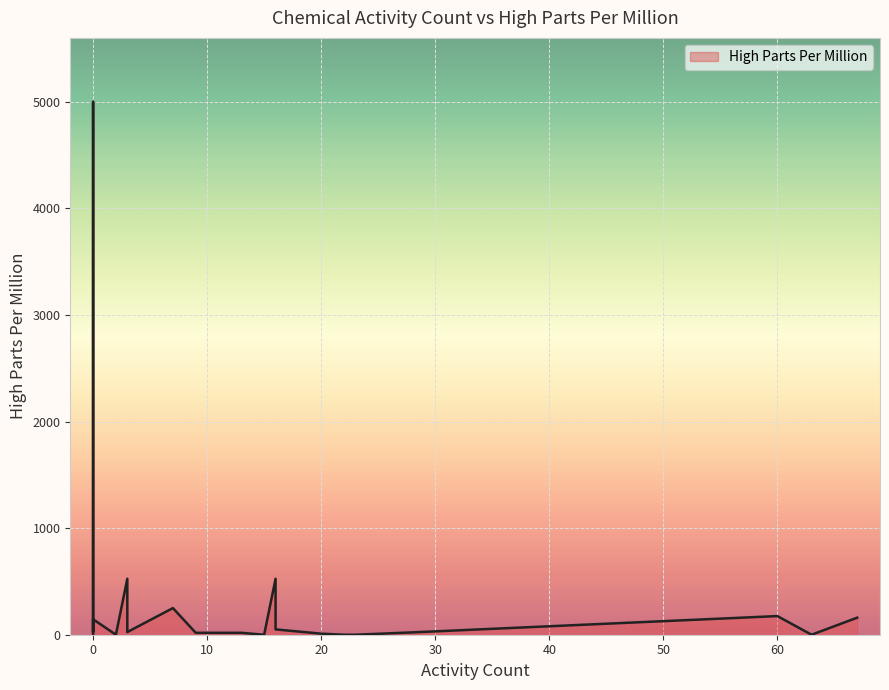

How many values are above zero?

14